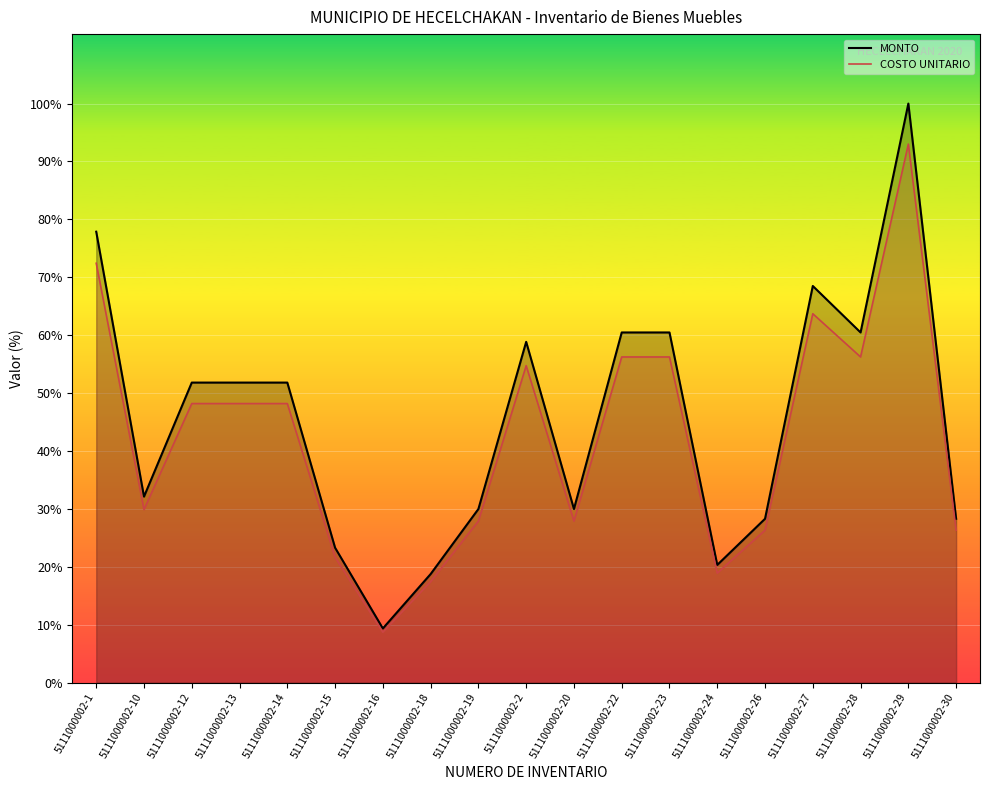

Which label corresponds to the smallest value in the chart?

5111000002-16